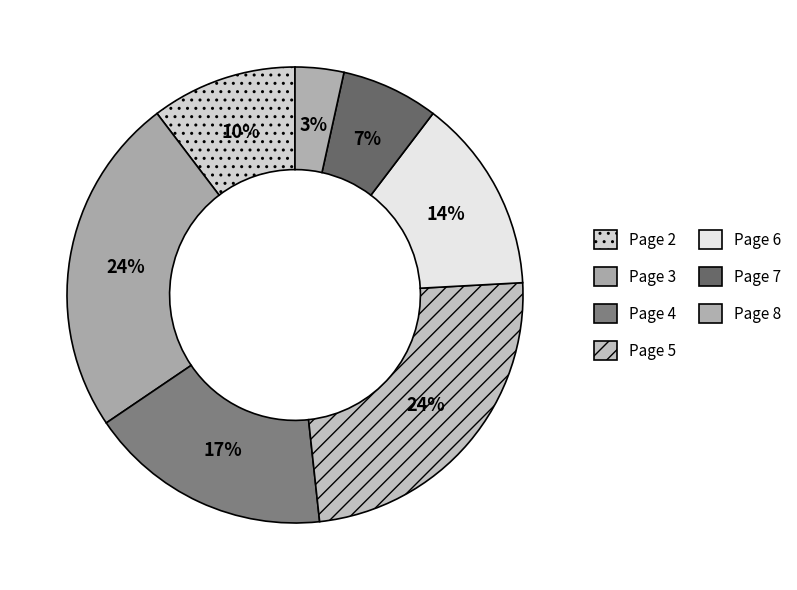

Which slice is the smallest?

Page 8